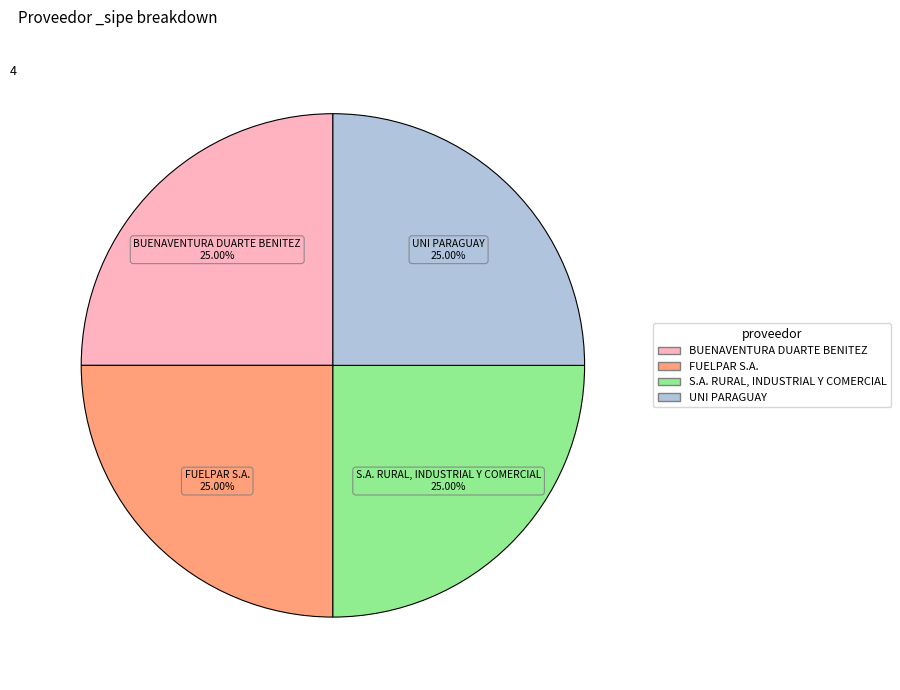

Does any single category account for the majority?

No